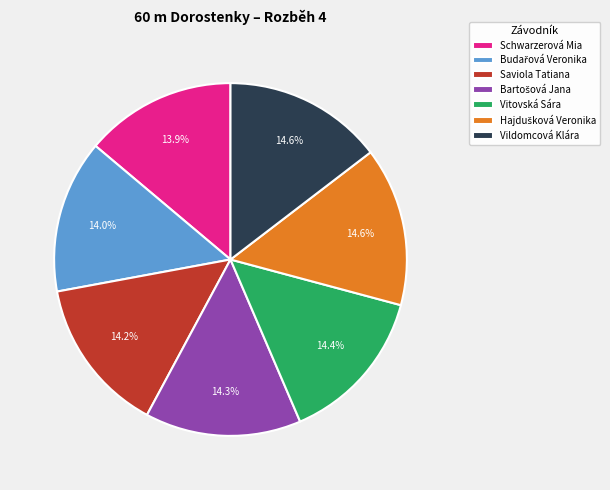

Between Vildomcová Klára and Schwarzerová Mia, which is larger?

Vildomcová Klára